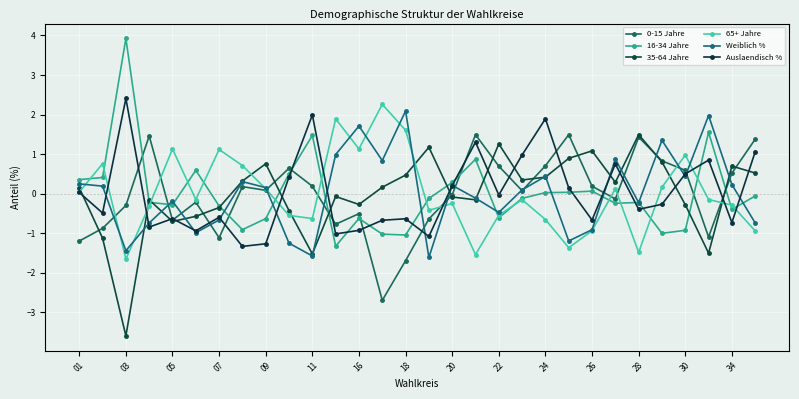

How many values in the 65+ Jahre series are below 0?

17